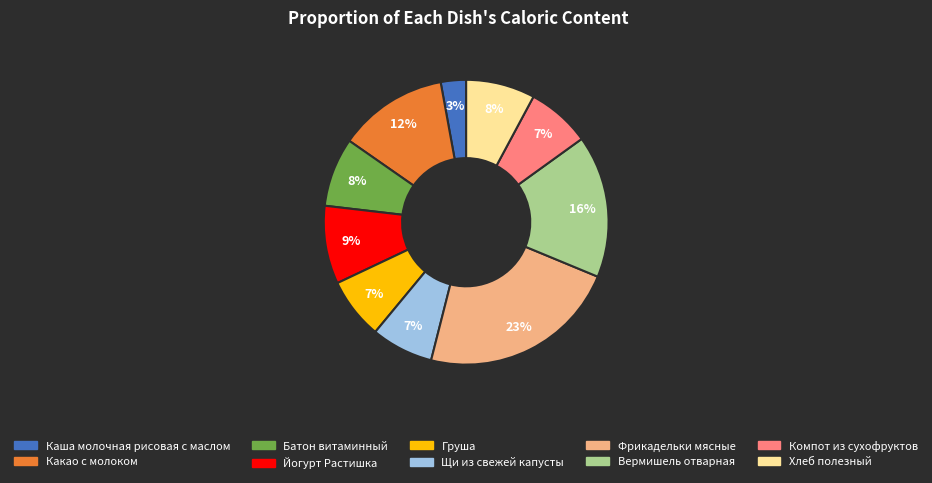

To the nearest percent, what is the difference between the largest and smallest slice percentages?

20%